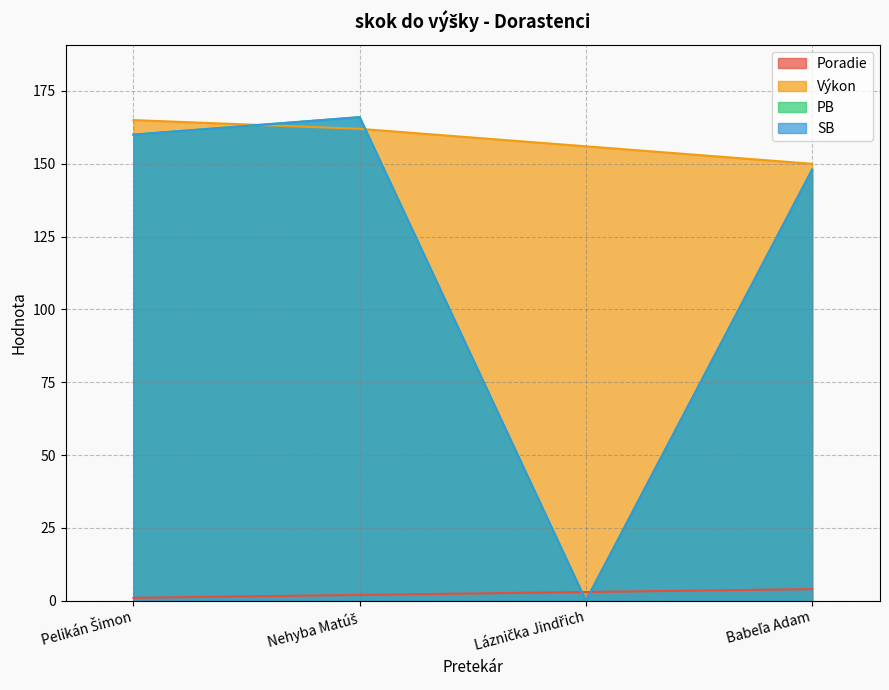

Reading left to right, list all the values displayed in this chart.

Poradie: Pelikán Šimon=1	Nehyba Matúš=2	Láznička Jindřich=3	Babeľa Adam=4
Výkon: Pelikán Šimon=165	Nehyba Matúš=162	Láznička Jindřich=156	Babeľa Adam=150
PB: Pelikán Šimon=160	Nehyba Matúš=166	Láznička Jindřich=0	Babeľa Adam=148
SB: Pelikán Šimon=160	Nehyba Matúš=166	Láznička Jindřich=0	Babeľa Adam=148